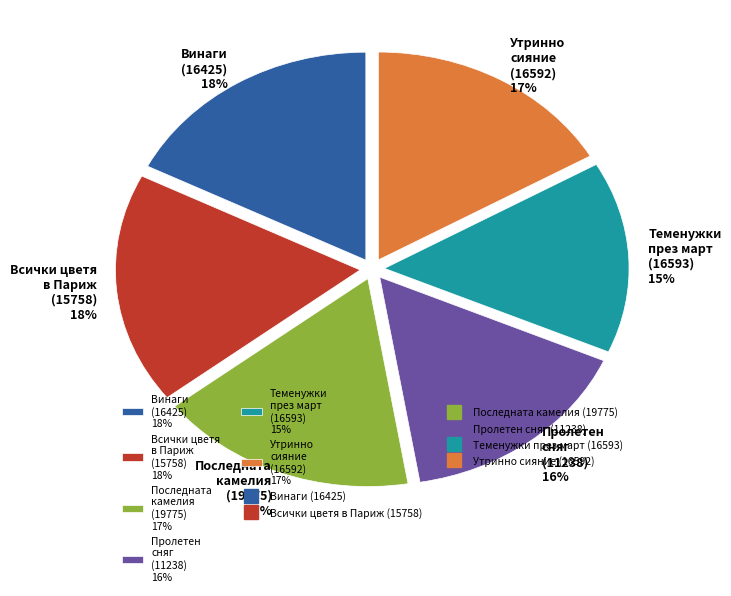

Does Винаги (16425) 18% account for over 50% of the chart?

No